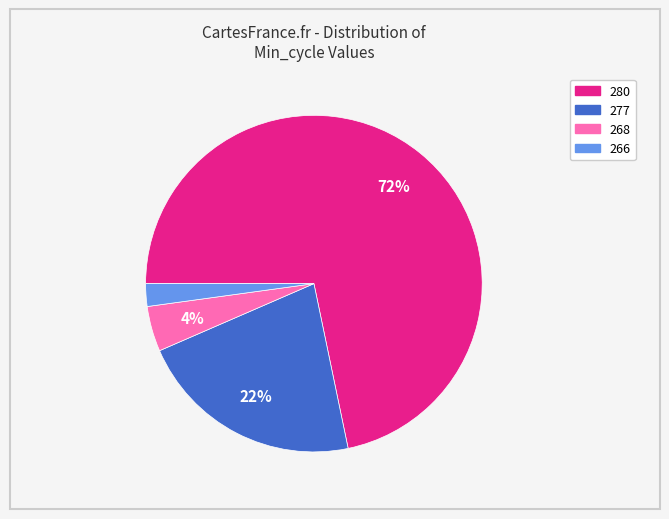

Rank the categories by value from lowest to highest.

266, 268, 277, 280